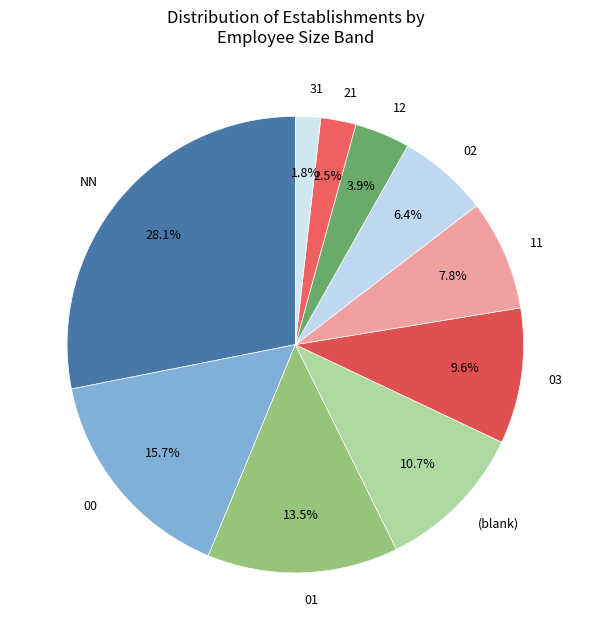

Is 00 the majority of the pie?

No